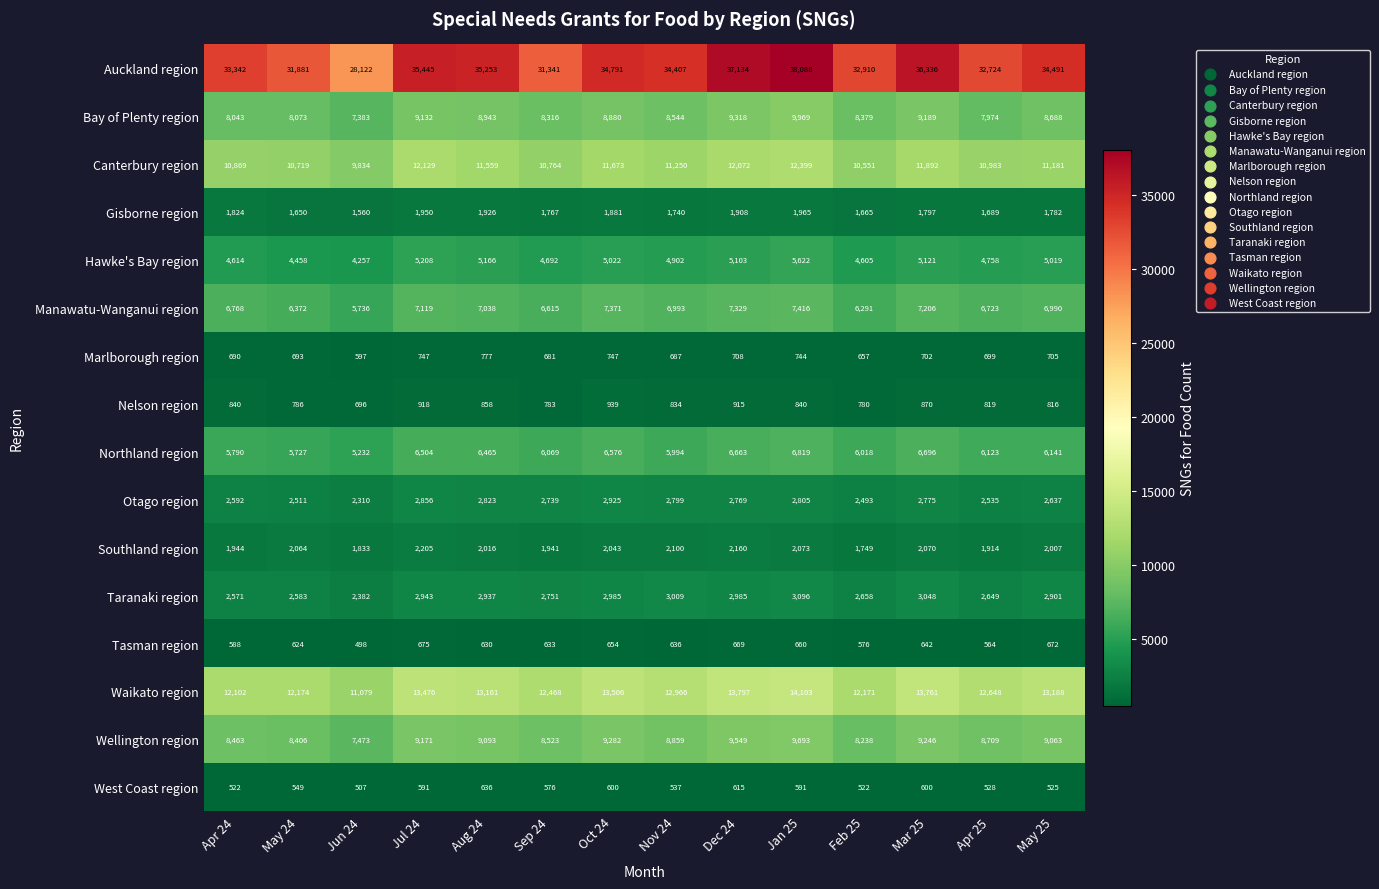

List the series in order of their peak value, highest first.

Auckland region, Waikato region, Canterbury region, Bay of Plenty region, Wellington region, Manawatu-Wanganui region, Northland region, Hawke's Bay region, Taranaki region, Otago region, Southland region, Gisborne region, Nelson region, Marlborough region, Tasman region, West Coast region